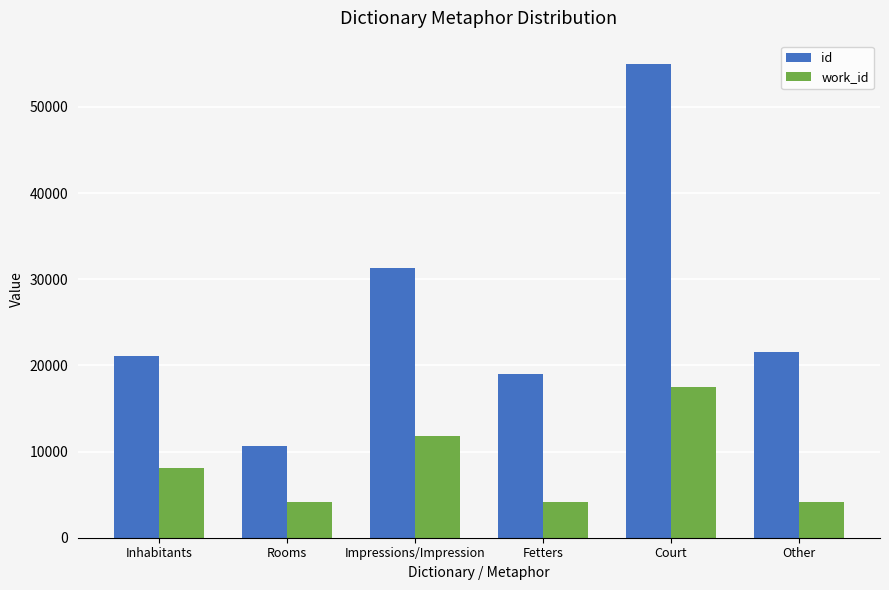

What is the sum of all work_id values?

49783